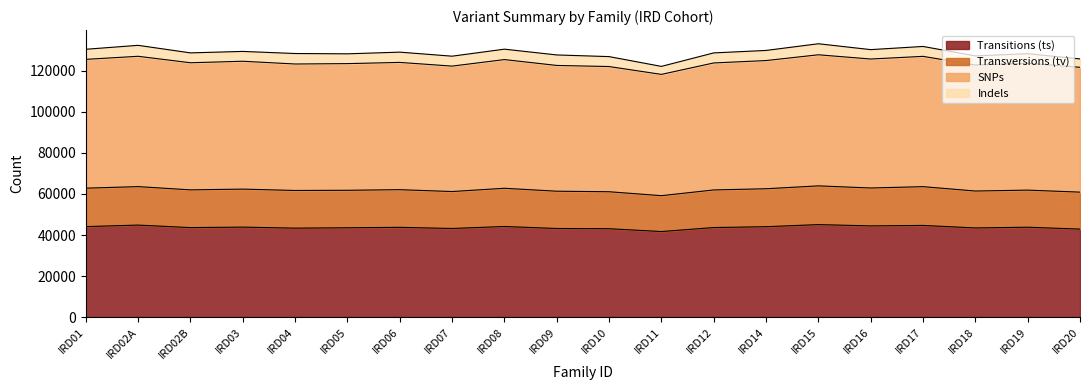

At which label is Transitions (ts) closest to 43379?

IRD04